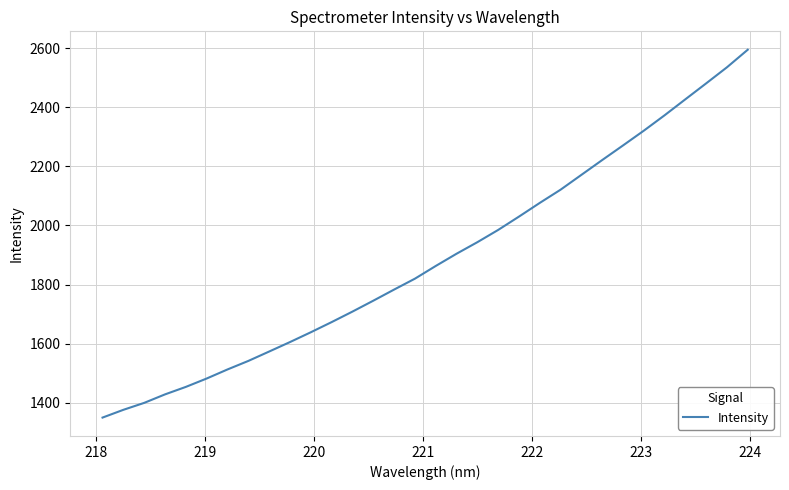

What is the minimum value shown in the chart?

1349.7